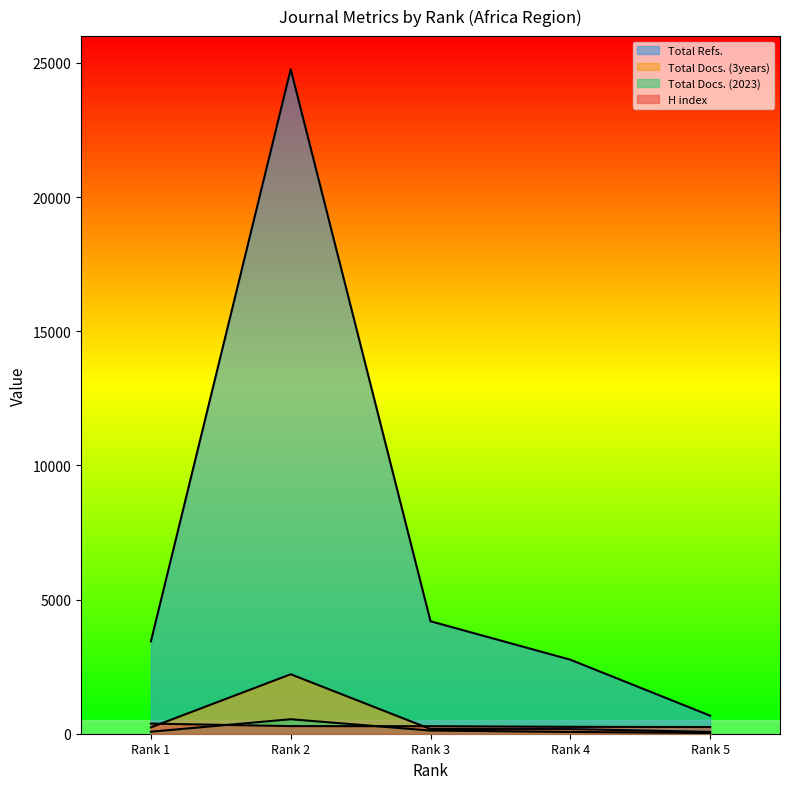

What is the value of the Total Docs. (3years) point at the 3rd from the left?

174